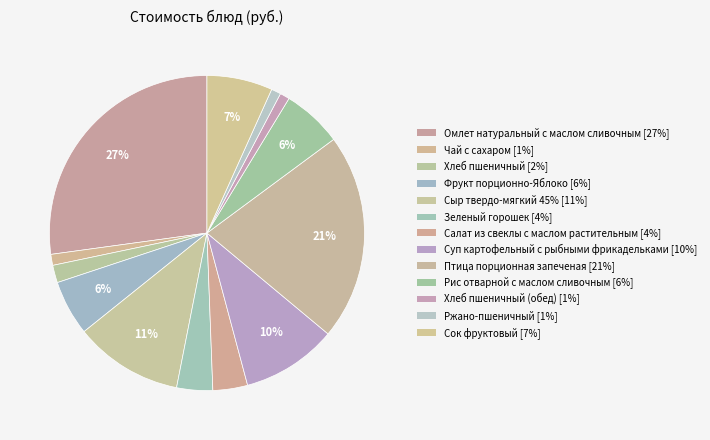

To the nearest percent, what is the average slice percentage?

8%